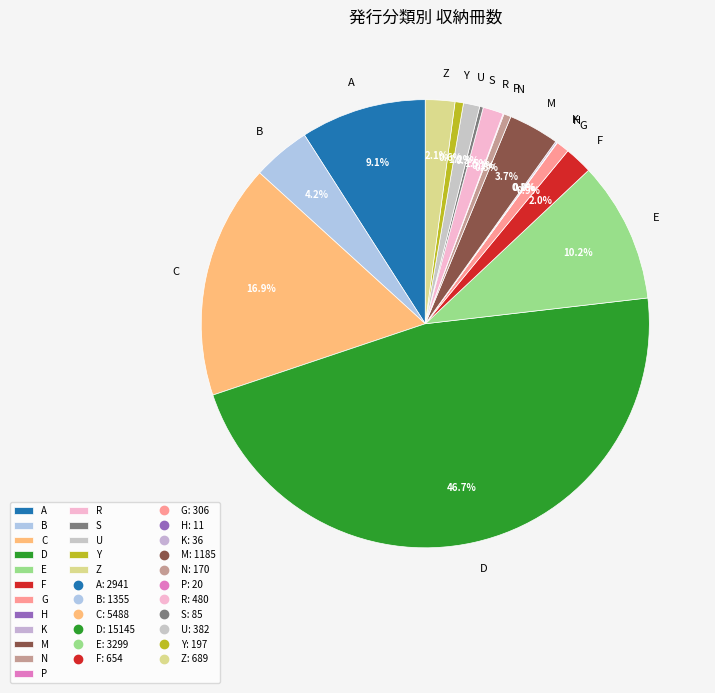

Which slice is the largest?

D